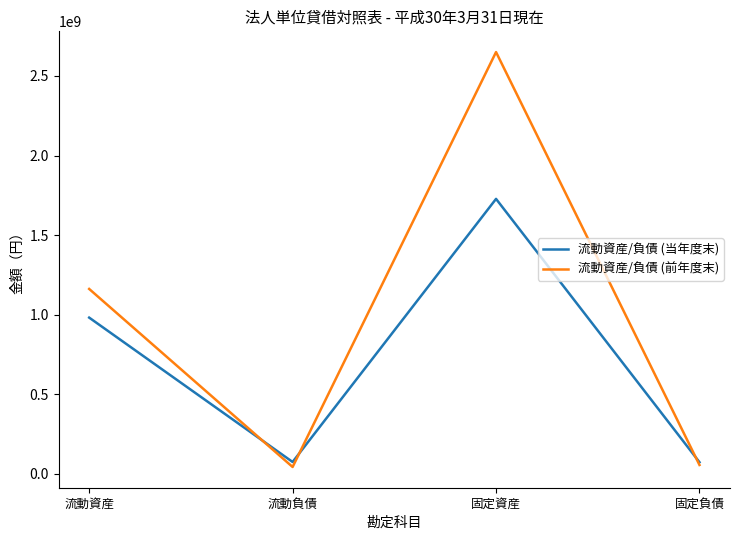

True or false: 流動資産/負債 (前年度末) has a value of 1161302900 at 流動資産.

True